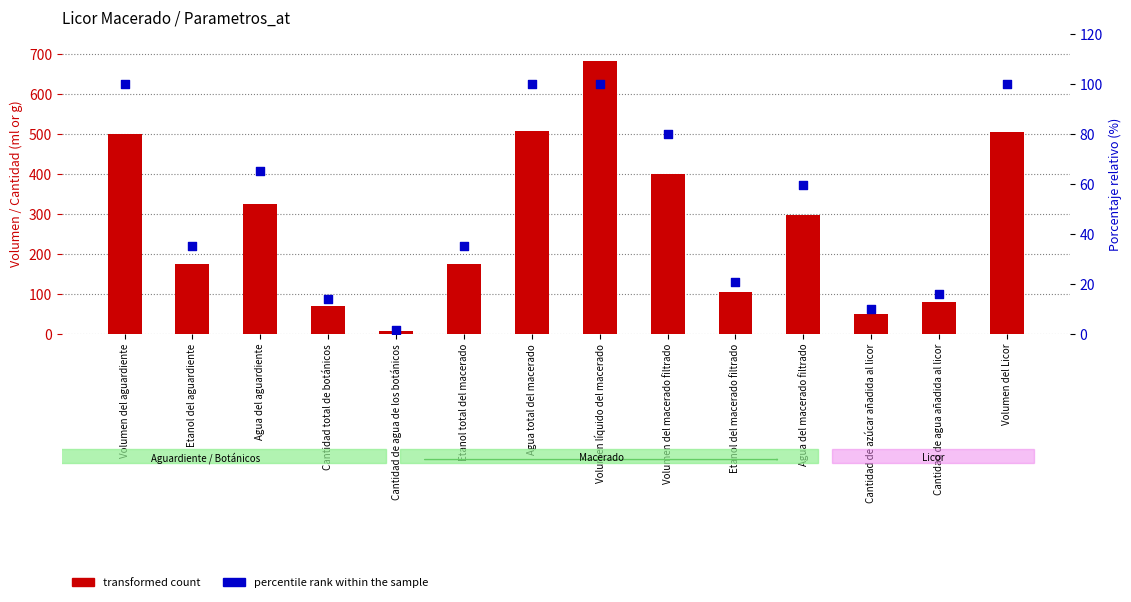

At how many categories does at least one series exceed 197?

7